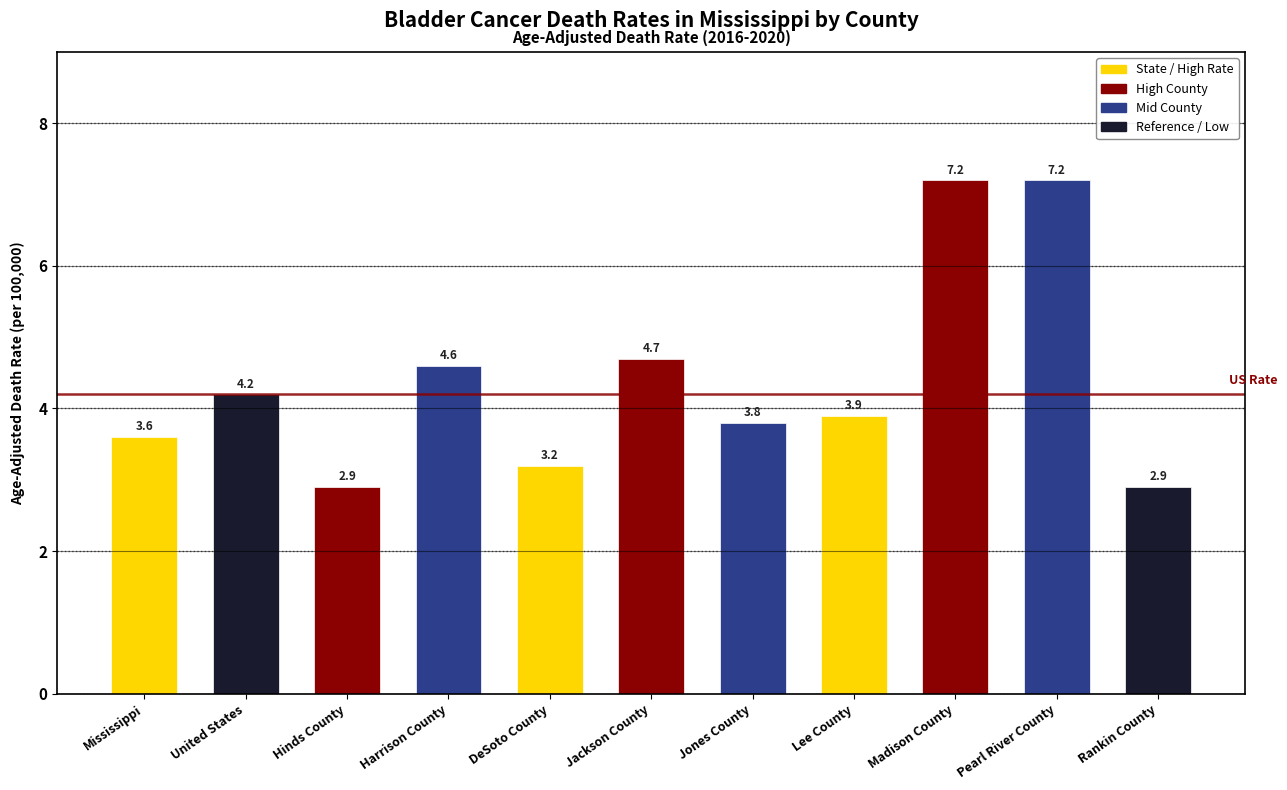

What is the difference between the values at Hinds County and Harrison County?

1.7